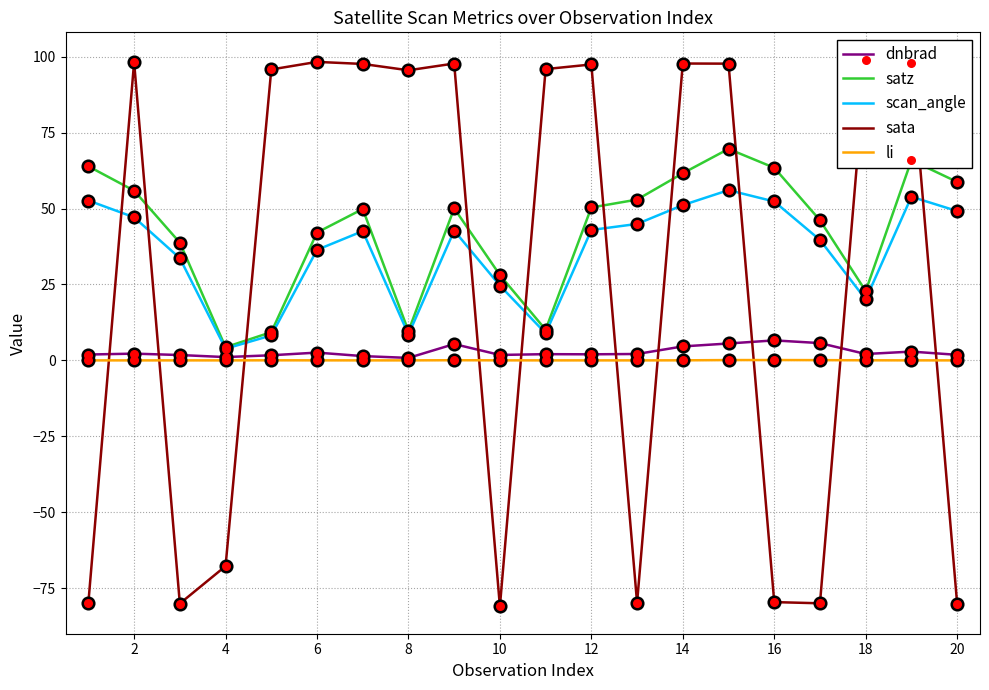

Which series contains the lowest Y value?

sata